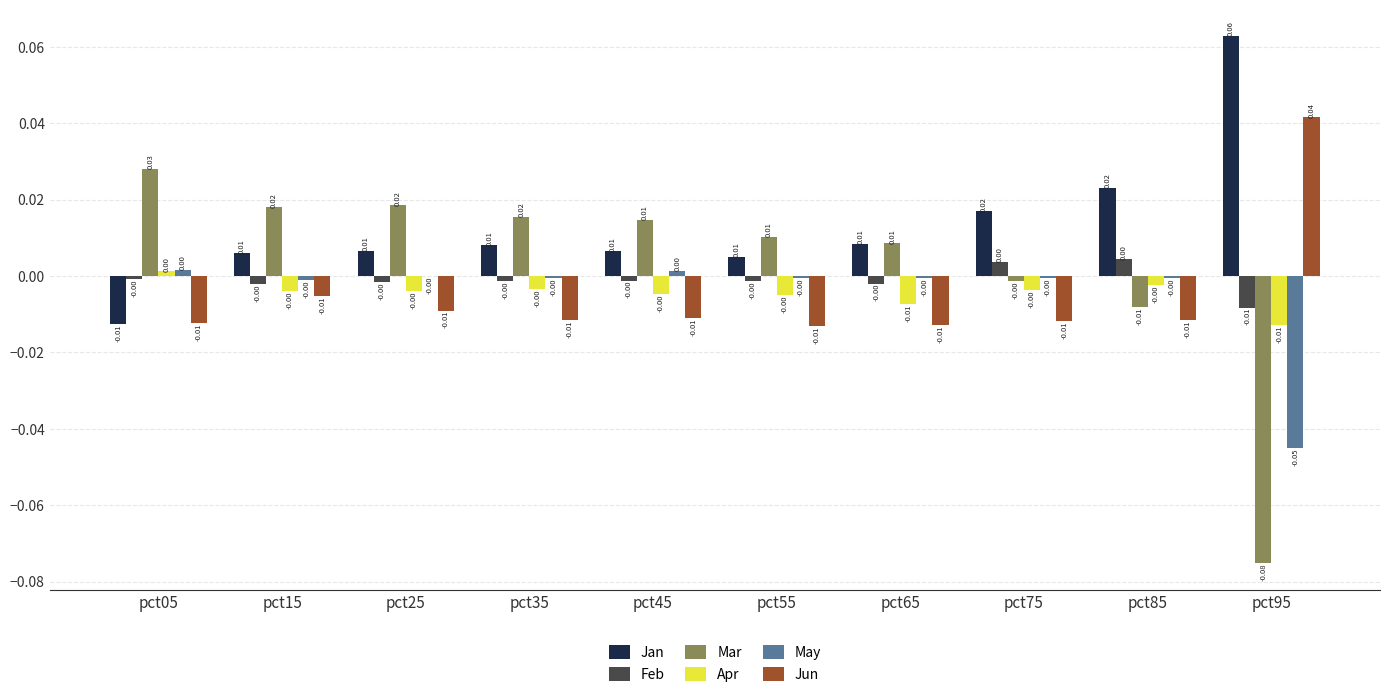

Which series has the largest total across all categories?

Jan